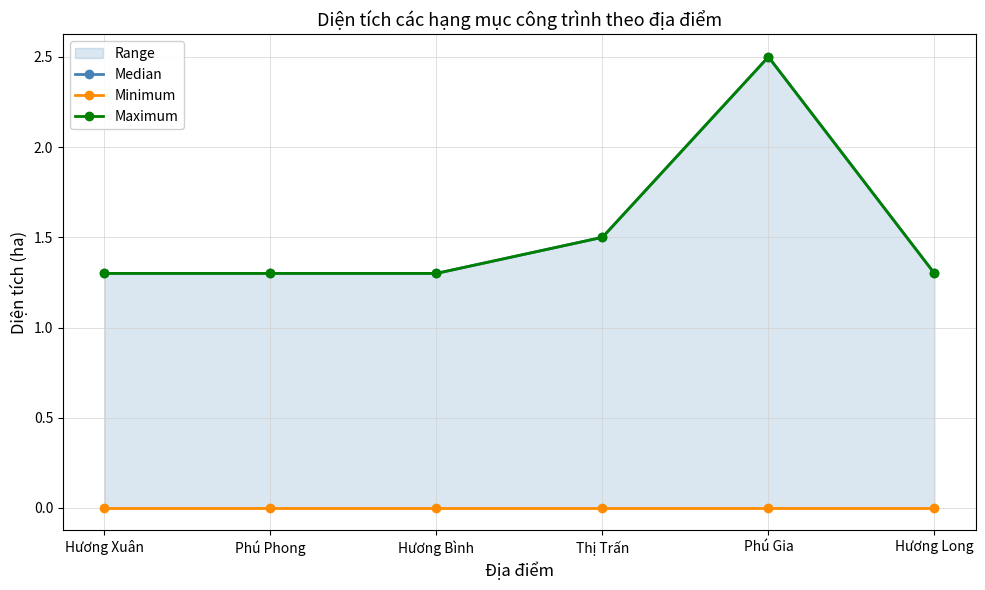

Between Phú Gia and Hương Long, which is larger?

Phú Gia